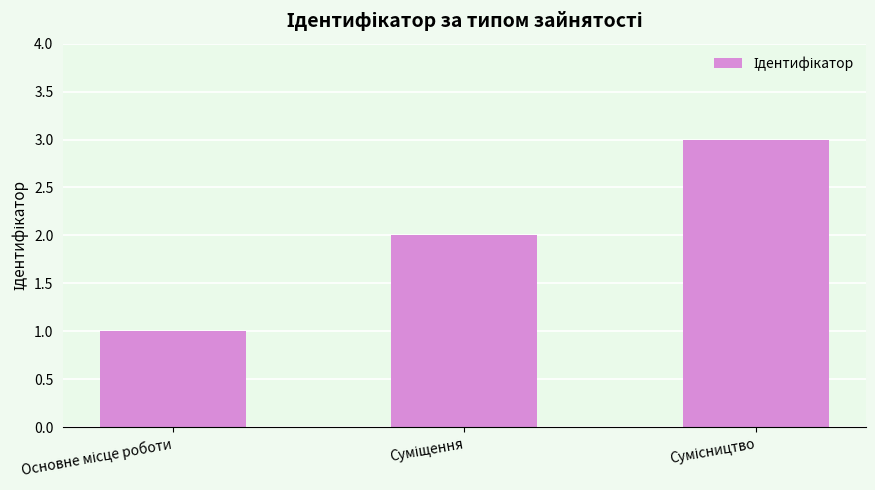

How many data points are less than 2?

1